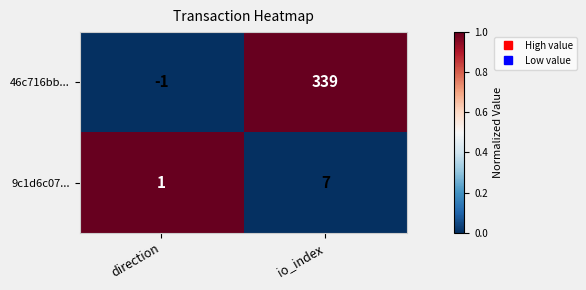

Count the number of data series in this chart.

2